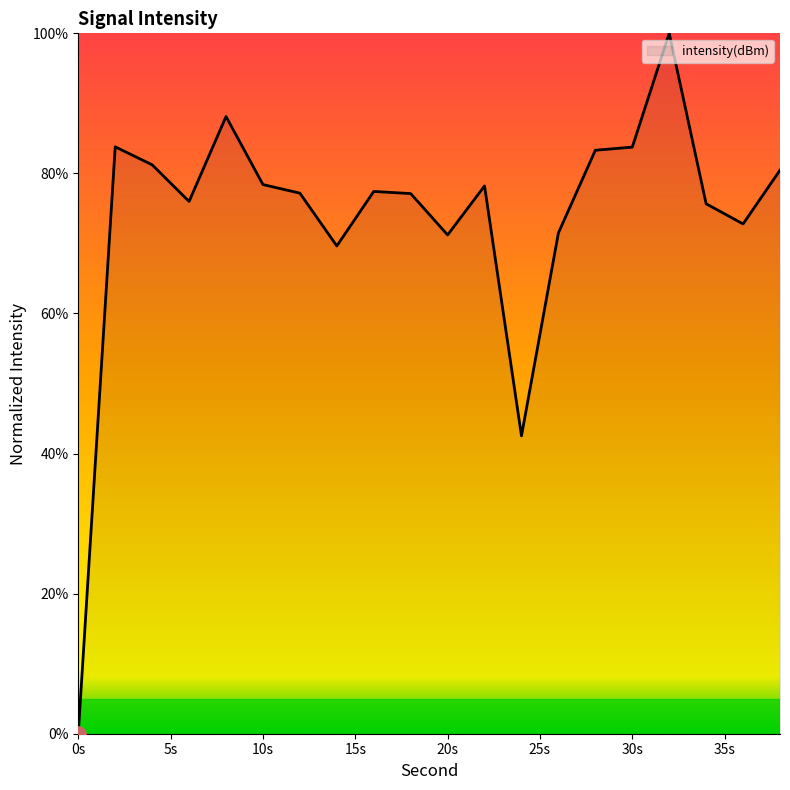

What is the difference between the maximum and minimum values?

100.0